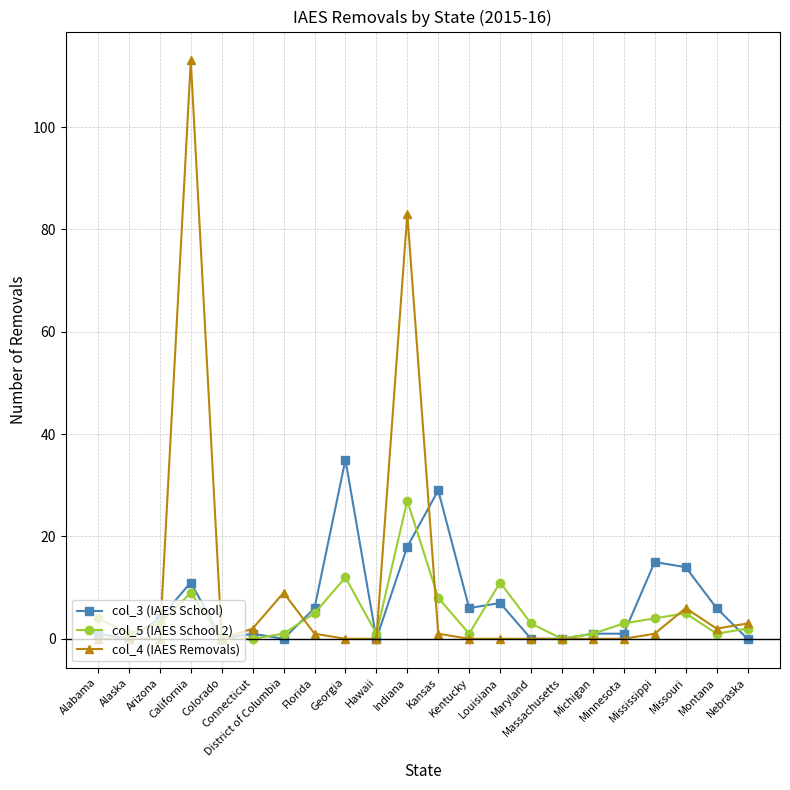

What is the sum of the col_3 (IAES School) values at Michigan and Nebraska?

1